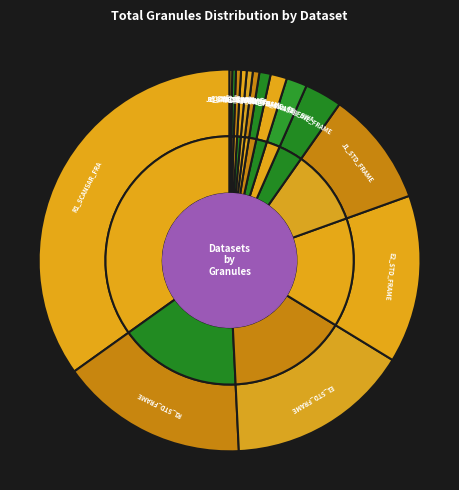

What is the largest slice in the pie chart?

R1_SCANSAR_FRAME